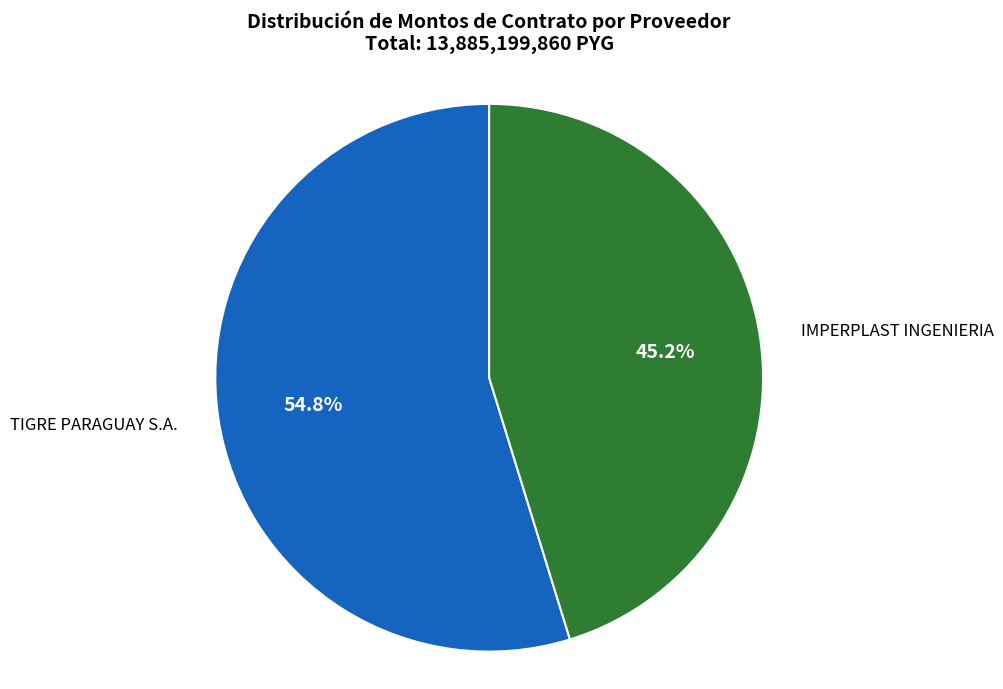

Between IMPERPLAST INGENIERIA and TIGRE PARAGUAY S.A., which is larger?

TIGRE PARAGUAY S.A.